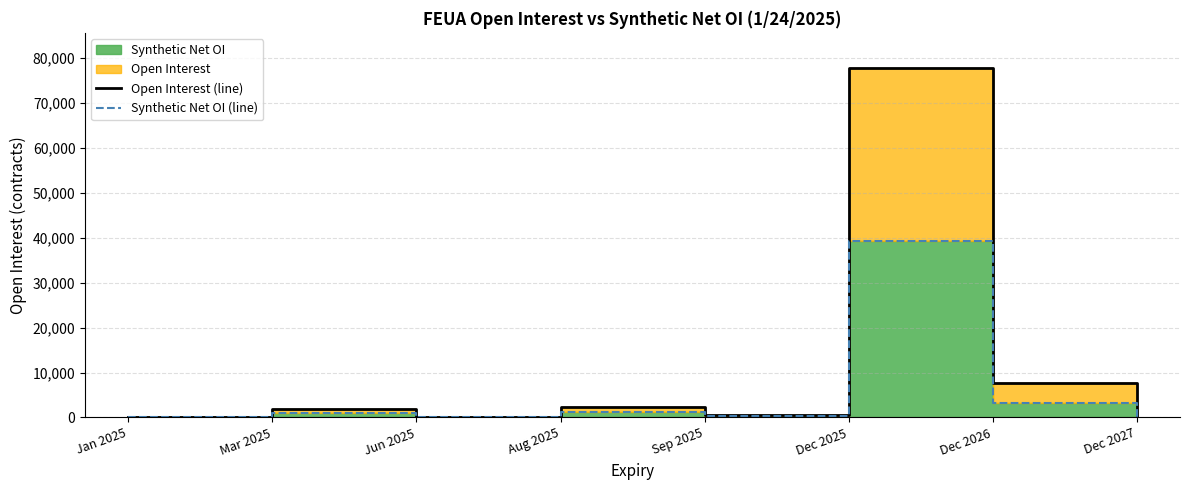

Reading right to left, transcribe all the data shown in this chart.

Open Interest (line): 311	7552	77828	602	2350	7	1849	41
Synthetic Net OI (line): 137	3281	39359	302	1175	7	1042	41